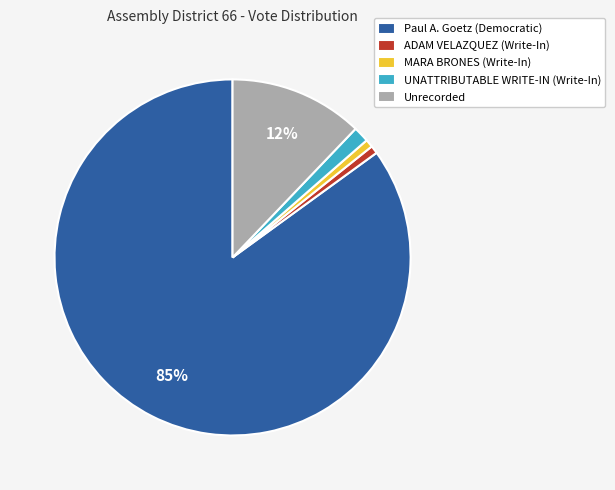

Between Unrecorded and UNATTRIBUTABLE WRITE-IN (Write-In), which is larger?

Unrecorded